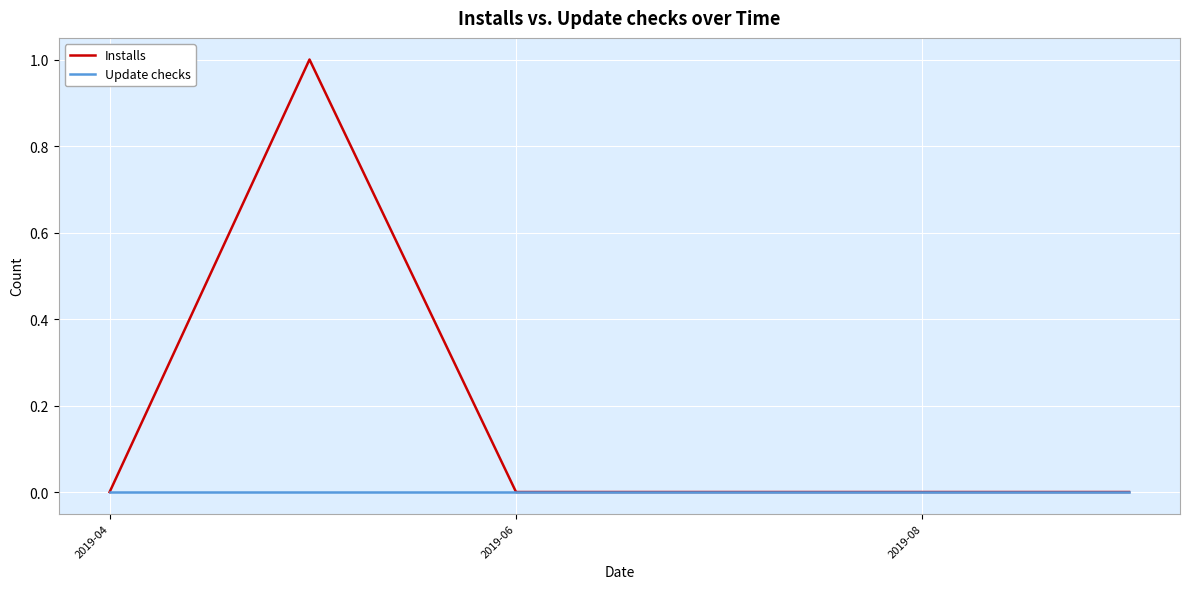

Which series has the largest range (max minus min)?

Installs